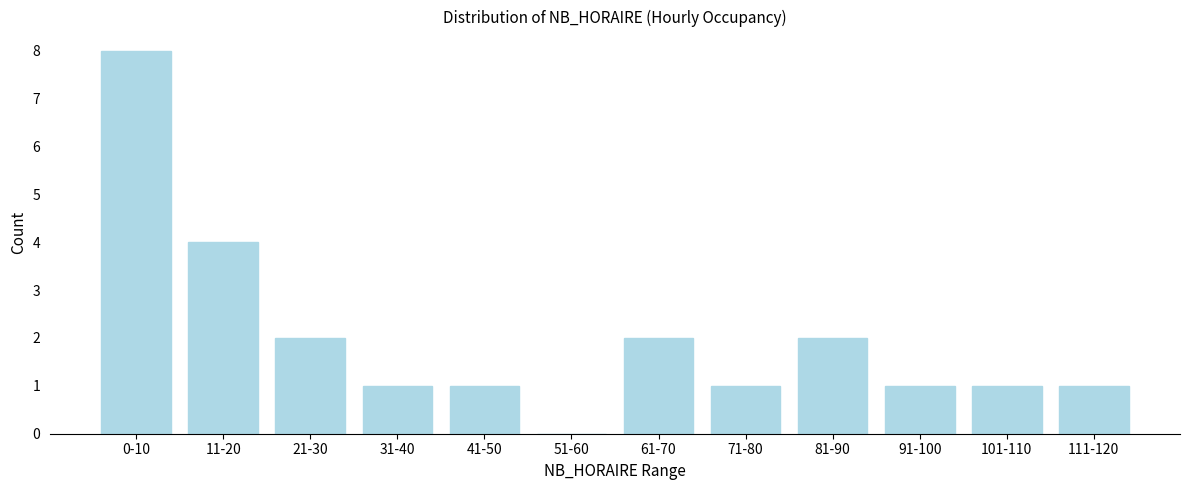

Reading right to left, what are all the values shown in this chart?

111-120=1	101-110=1	91-100=1	81-90=2	71-80=1	61-70=2	51-60=0	41-50=1	31-40=1	21-30=2	11-20=4	0-10=8